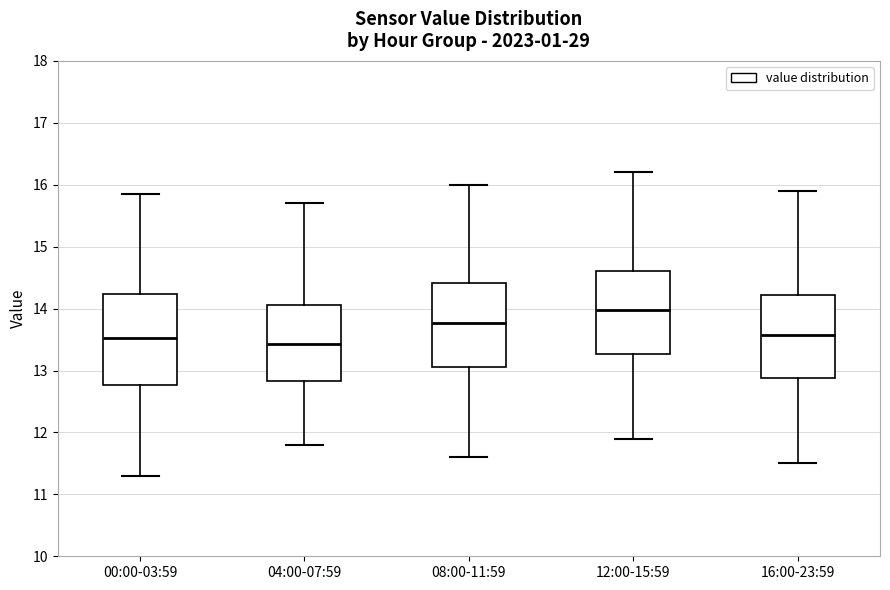

Comparing the boxes themselves (not the whiskers), which one is the tallest?

00:00-03:59